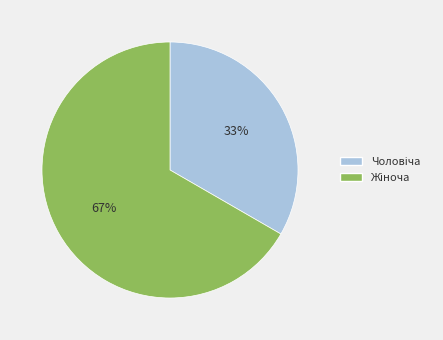

How many slices are in this pie chart?

2